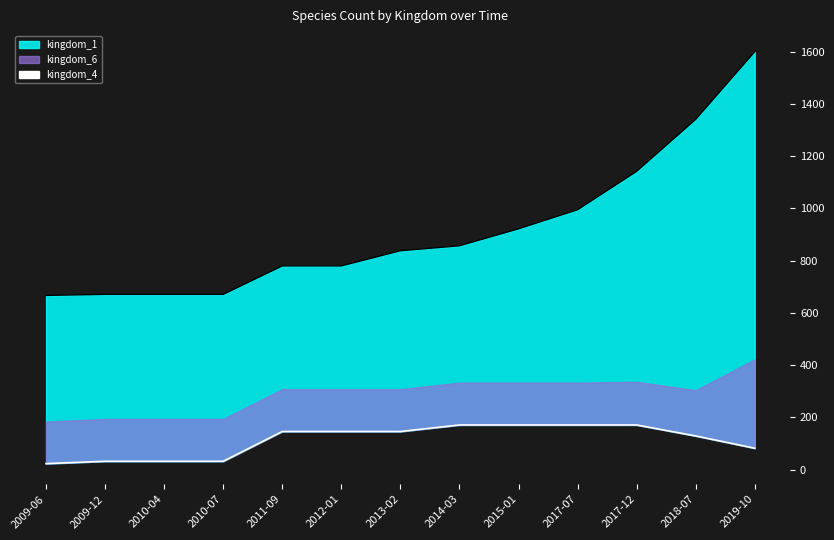

What position from the left is 2013-02?

7